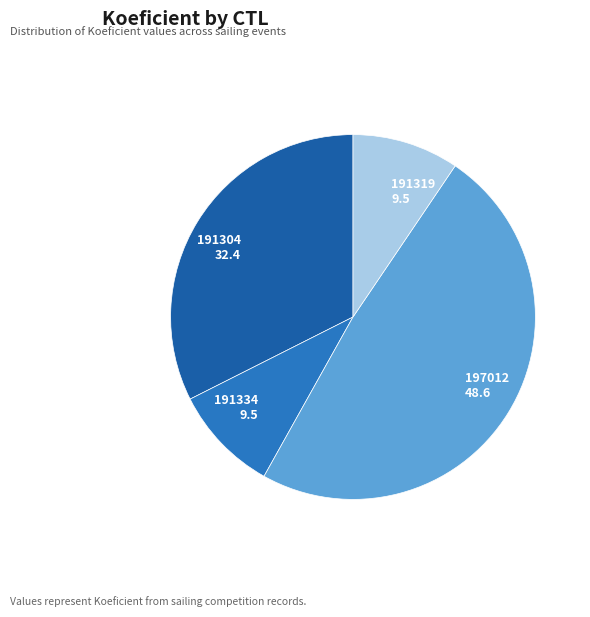

What is the ratio of the value at 191304 to the value at 197012?

0.7